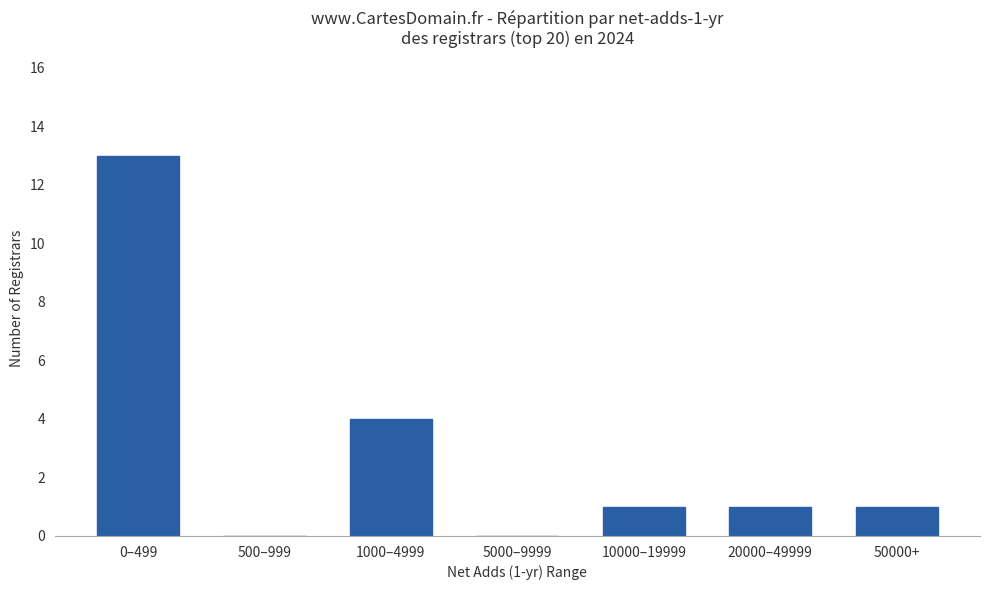

The value at 50000+ is 0. True or false?

False